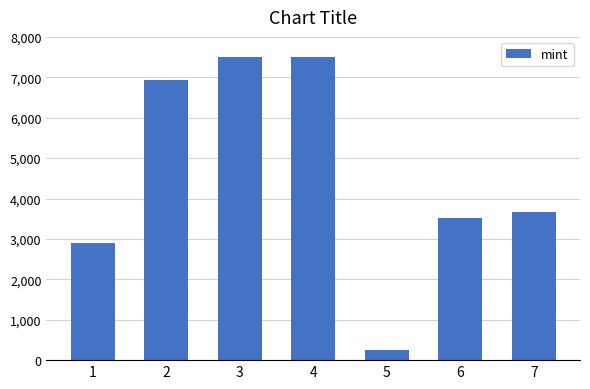

What is the maximum value shown in the chart?

7514